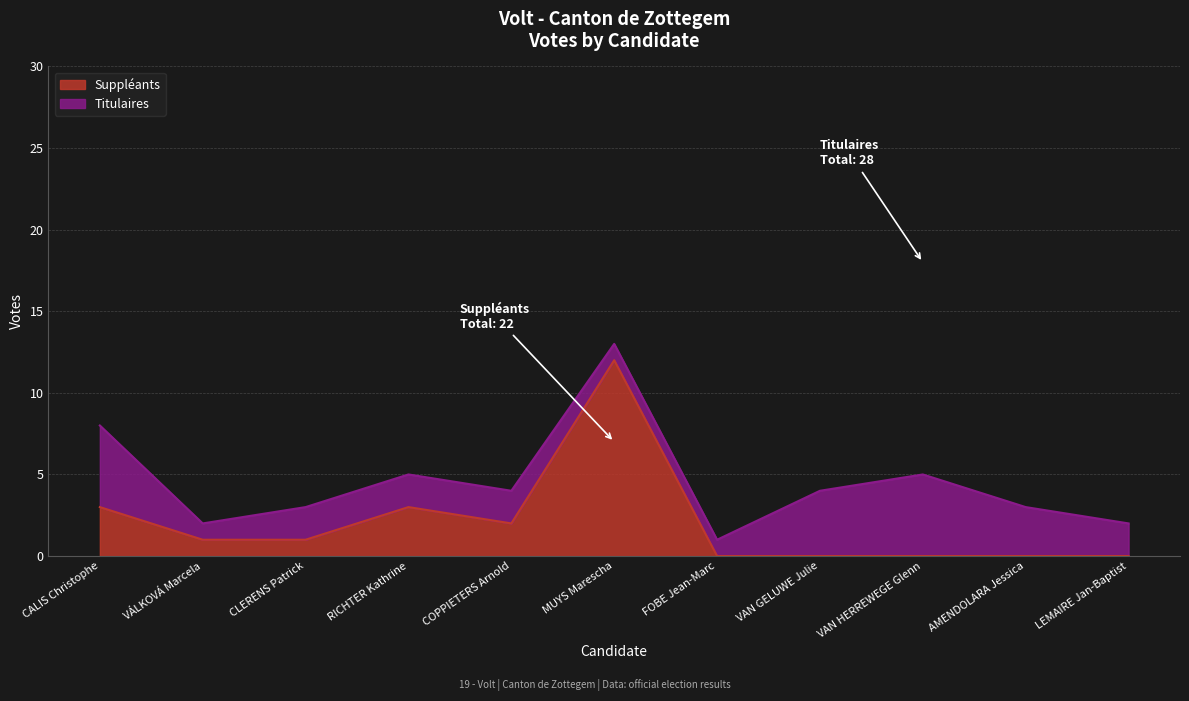

The chart shows a value of -7 at FOBE Jean-Marc. True or false?

False